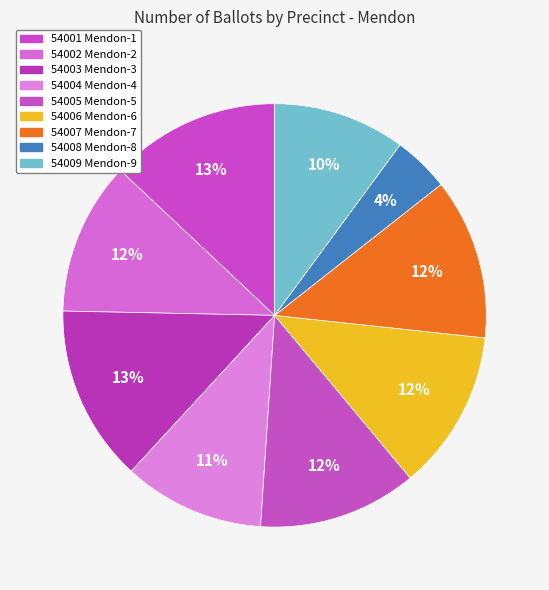

To the nearest percent, what is the difference between the largest and smallest slice percentages?

9%